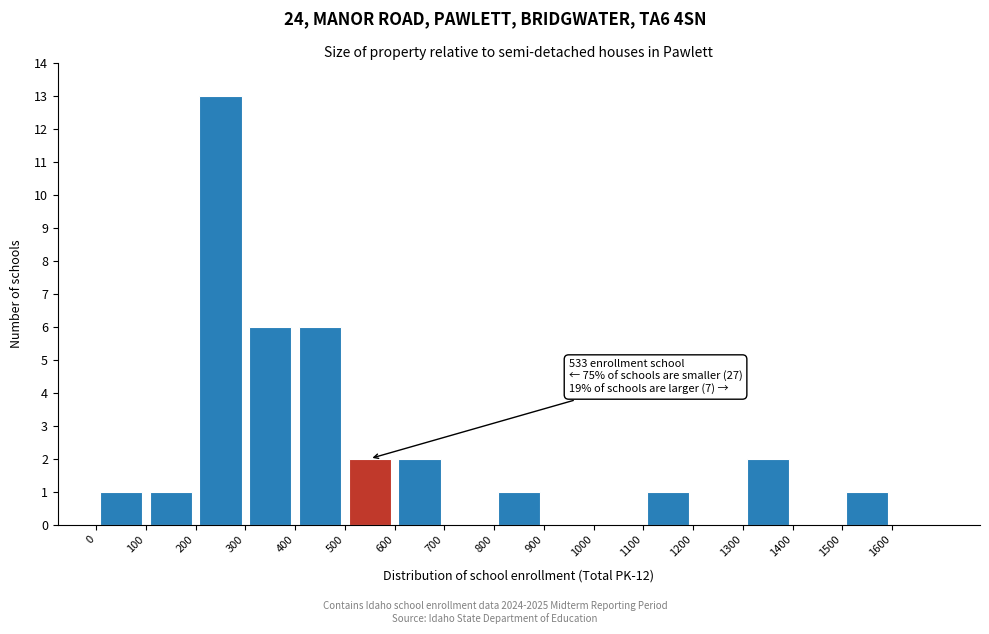

Which range on the x-axis has the tallest bar?

200 to 300